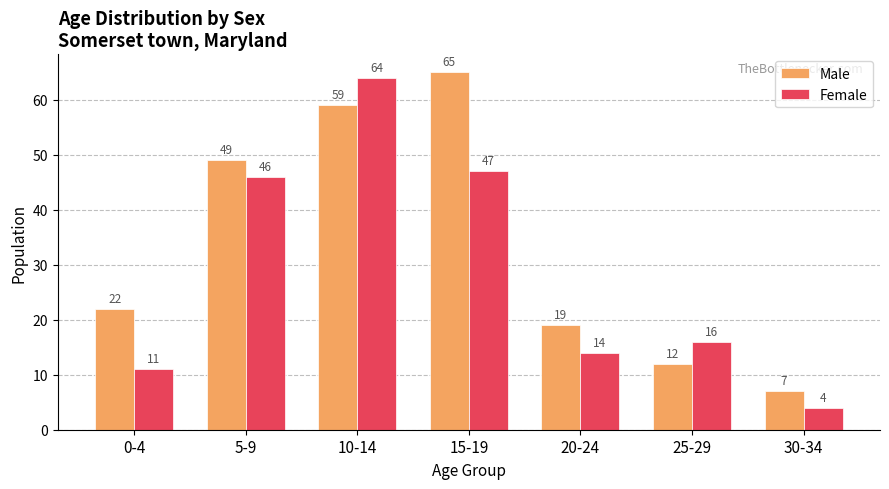

What is the approximate value of Male at 10-14, to the nearest 10?

60